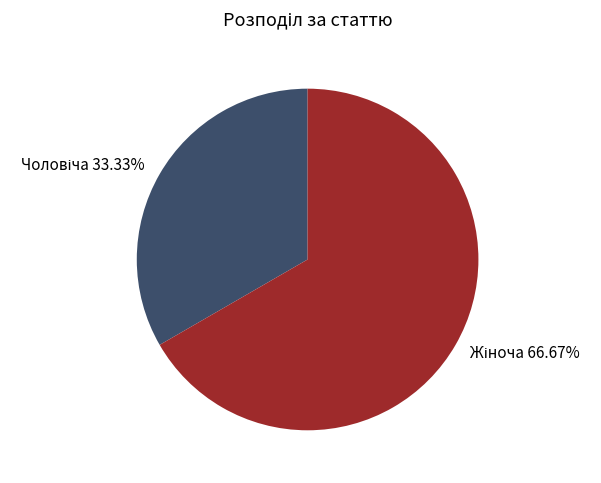

Is there any slice that represents more than half of the pie?

Yes